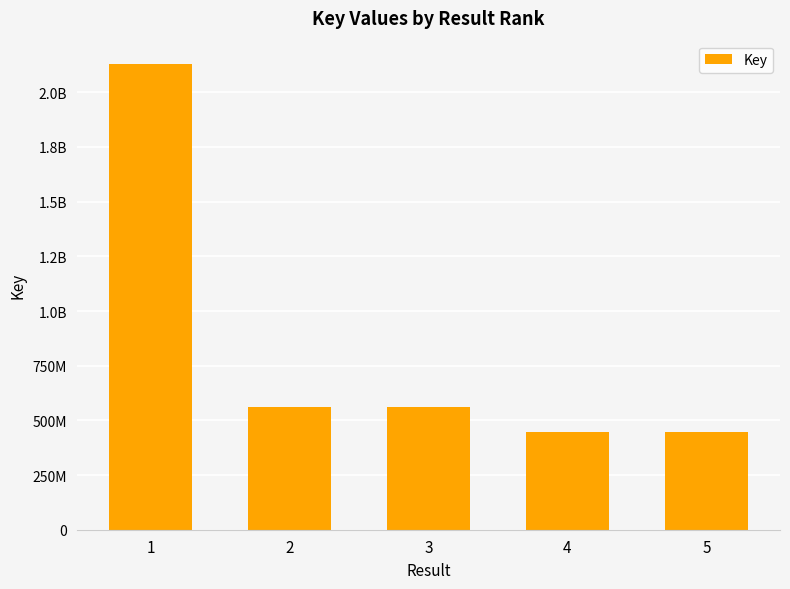

What is the value of the 2nd bar from the left?

560898516